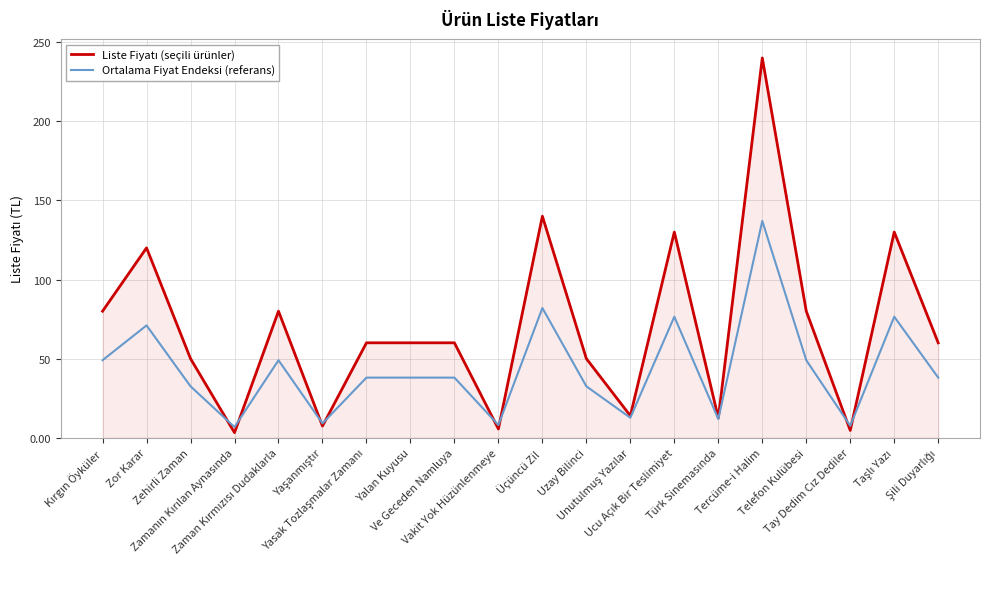

What is the lowest value of the Ortalama Fiyat Endeksi (referans) series?

6.8